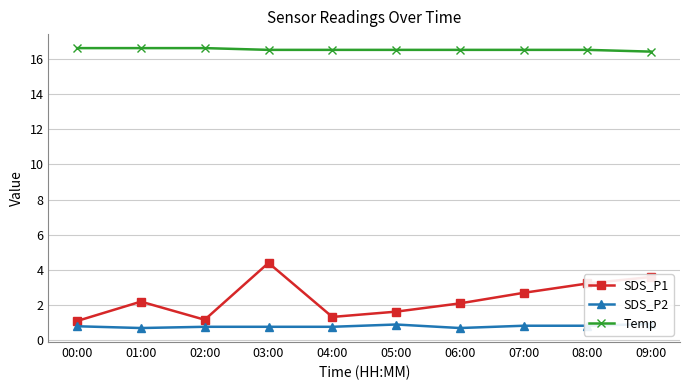

True or false: Temp and SDS_P2 cross at least once.

False